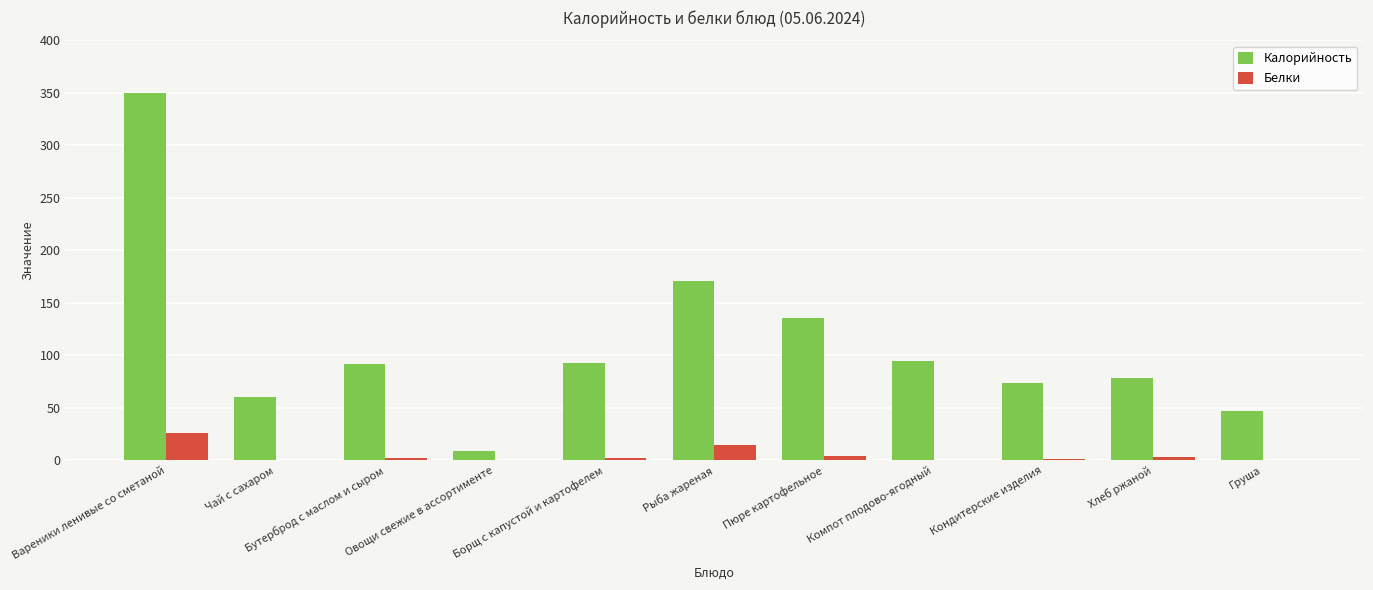

The value of Белки at Чай с сахаром is 0.1. True or false?

True